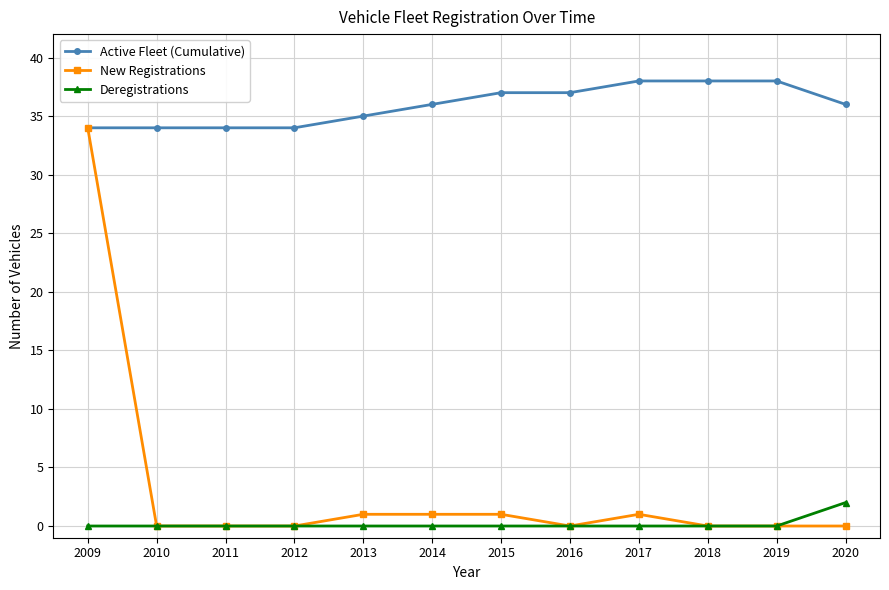

What are all the series names shown in the legend?

Active Fleet (Cumulative), New Registrations, Deregistrations